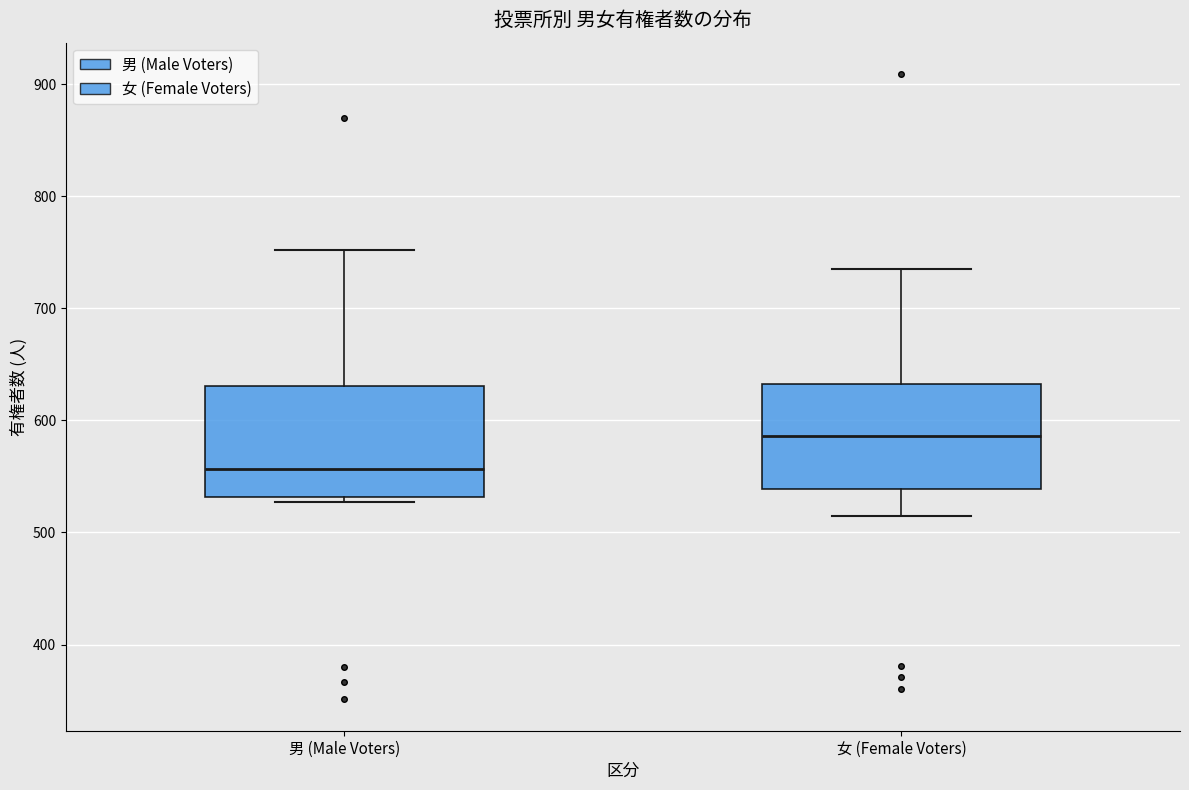

Reading left to right, read every box against the y-axis: the position of its median line, the range the box covers, and the ends of its whiskers. The values are not printed on the chart, so give them approximately, as read against the axis.

男 (Male Voters): median 560, box 530 to 630, whiskers 530 (just below the box's lower edge) to 750
女 (Female Voters): median 590, box 540 to 630, whiskers 520 to 740